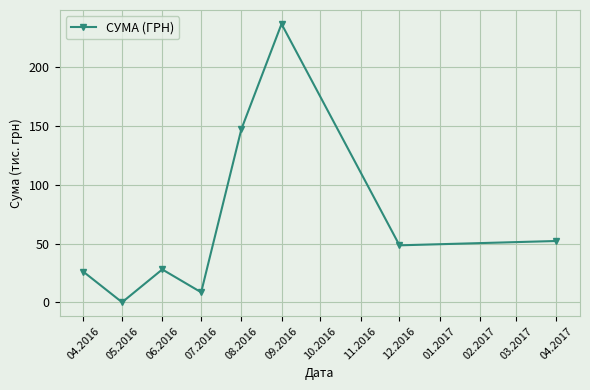

The chart shows a value of 0.1 at 05.2016. True or false?

True